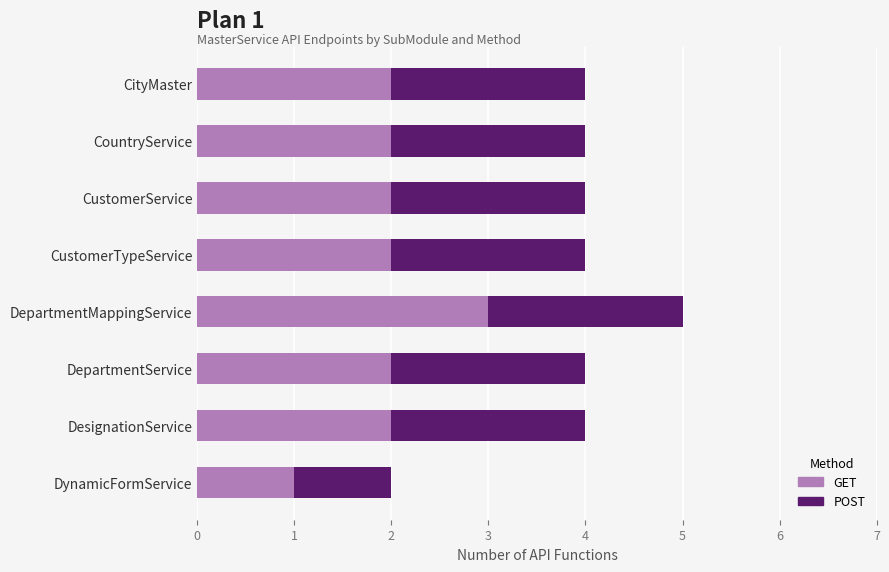

The GET series shows 2 at CityMaster. True or false?

True